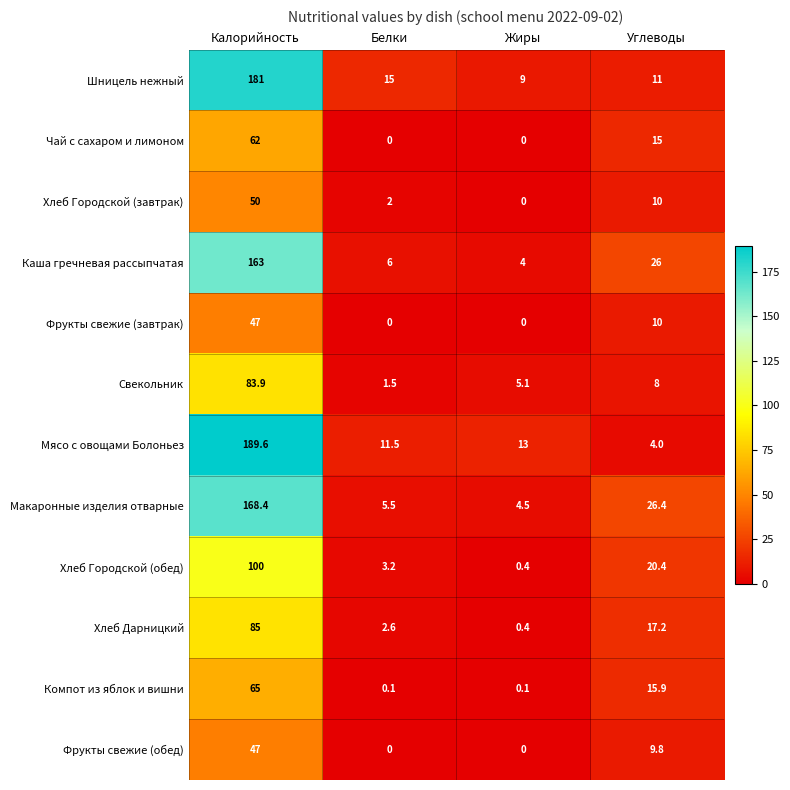

True or false: Хлеб Дарницкий has a value of 10.1 at Углеводы.

False